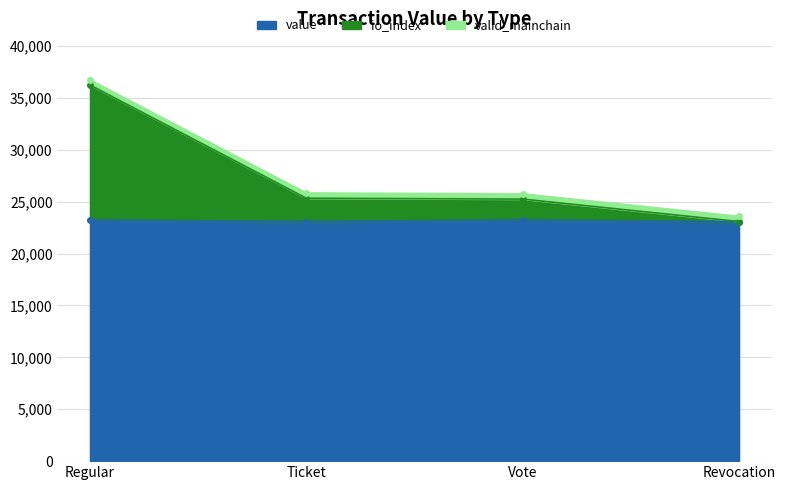

Is it true that value equals 23242.6 at Regular?

True